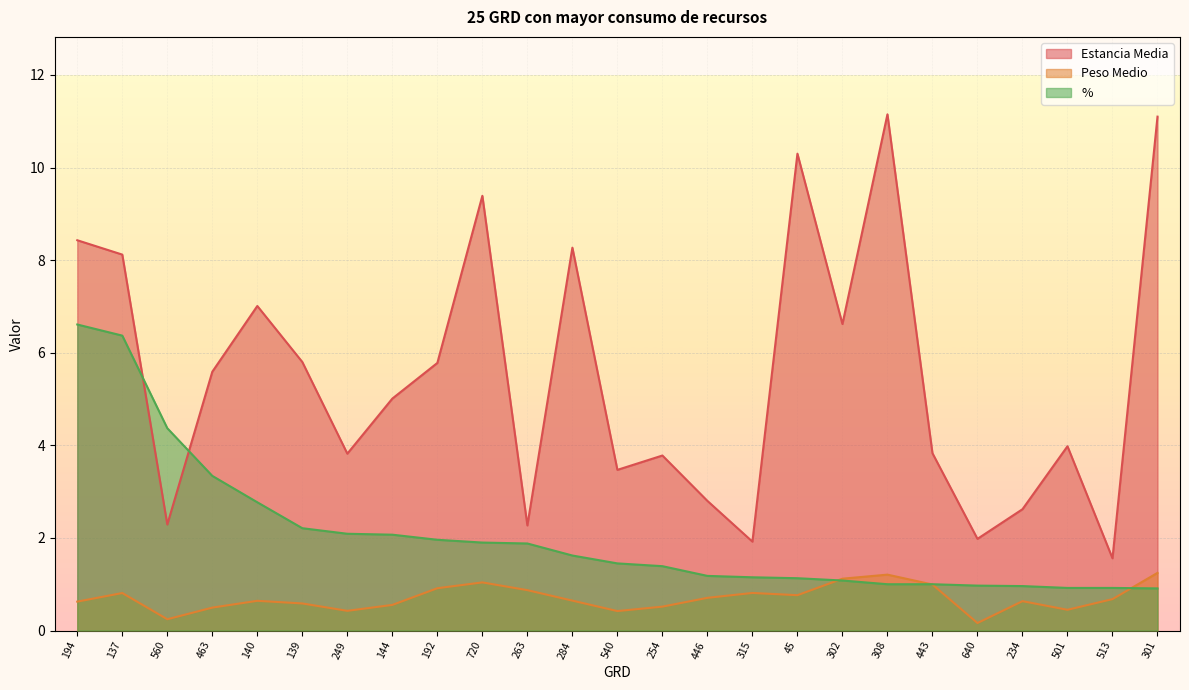

True or false: Estancia Media has more than 1 interior local peaks.

True